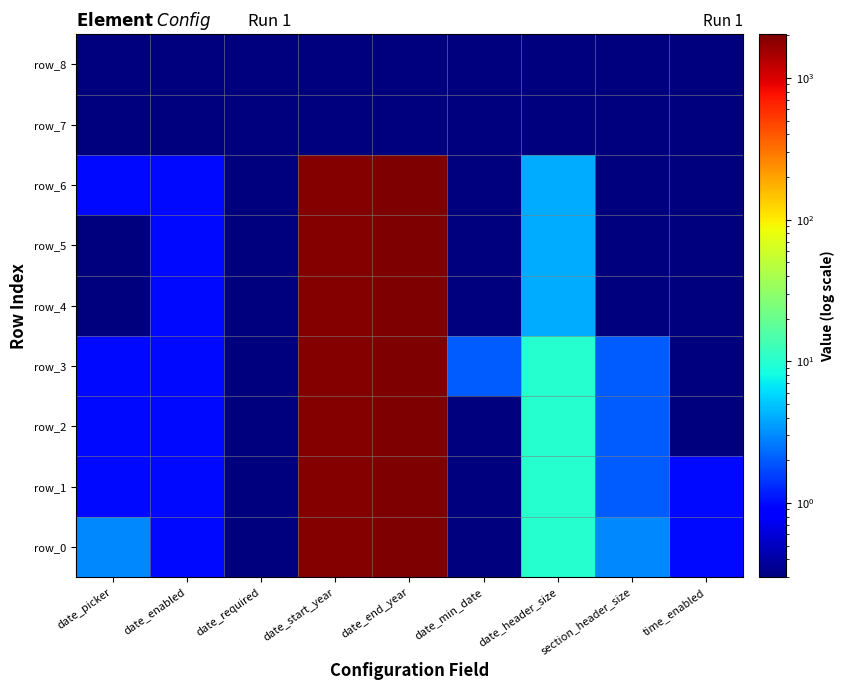

What is the total value across all series at section_header_size?

9.5